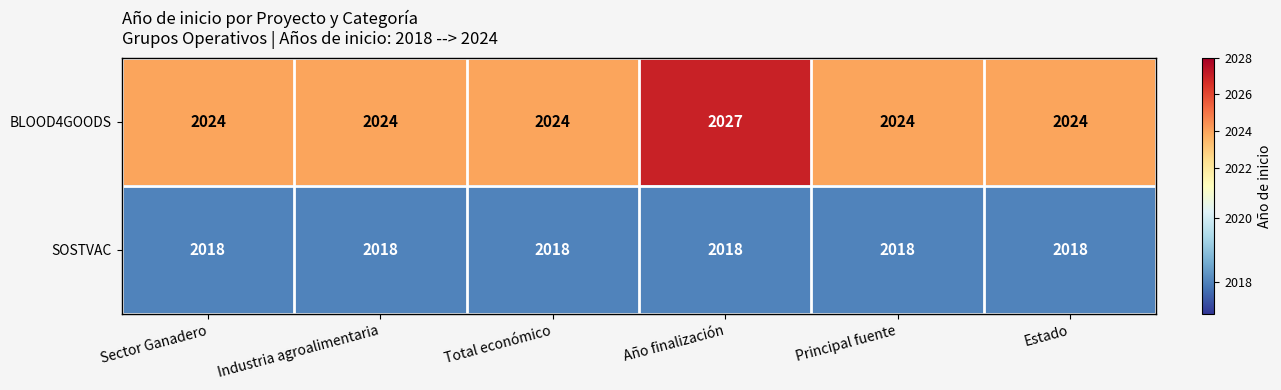

True or false: BLOOD4GOODS has a value of 2024 at Total económico.

True